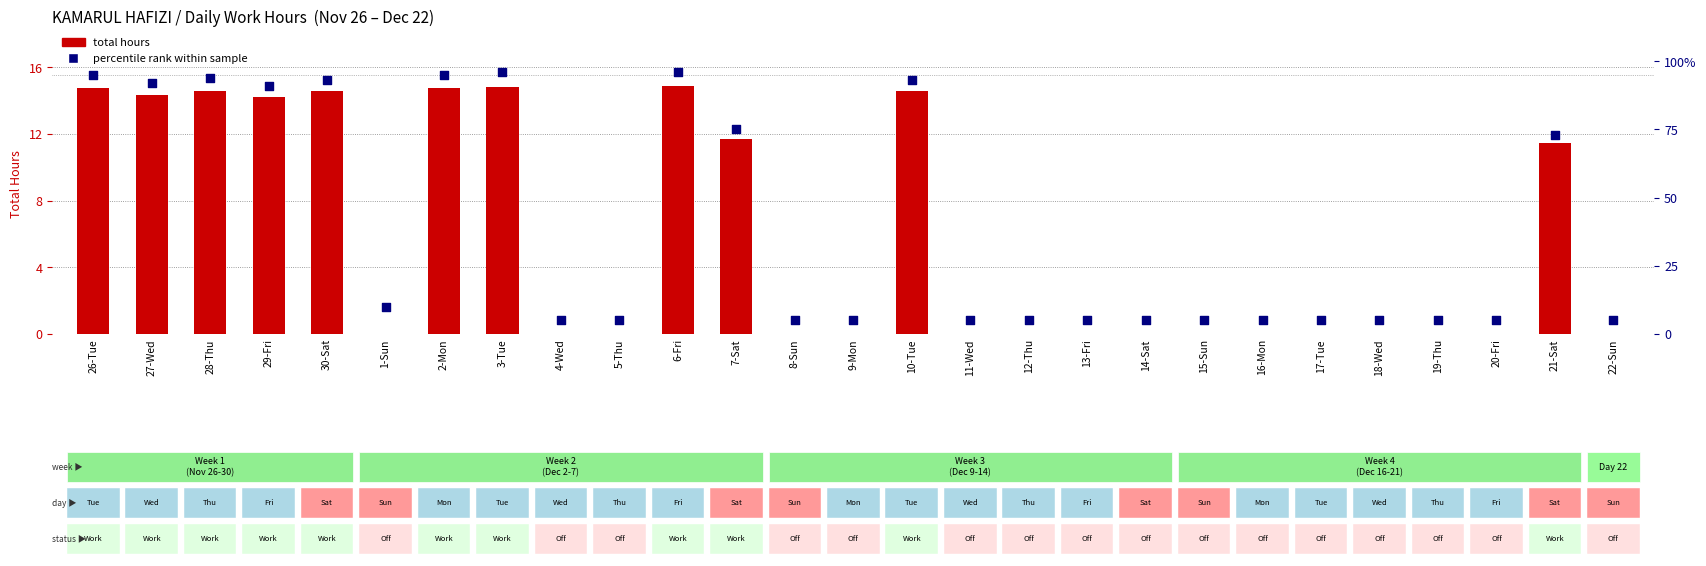

Is the value of percentile rank within sample at 3-Tue greater than the value of total hours at 11-Wed?

Yes